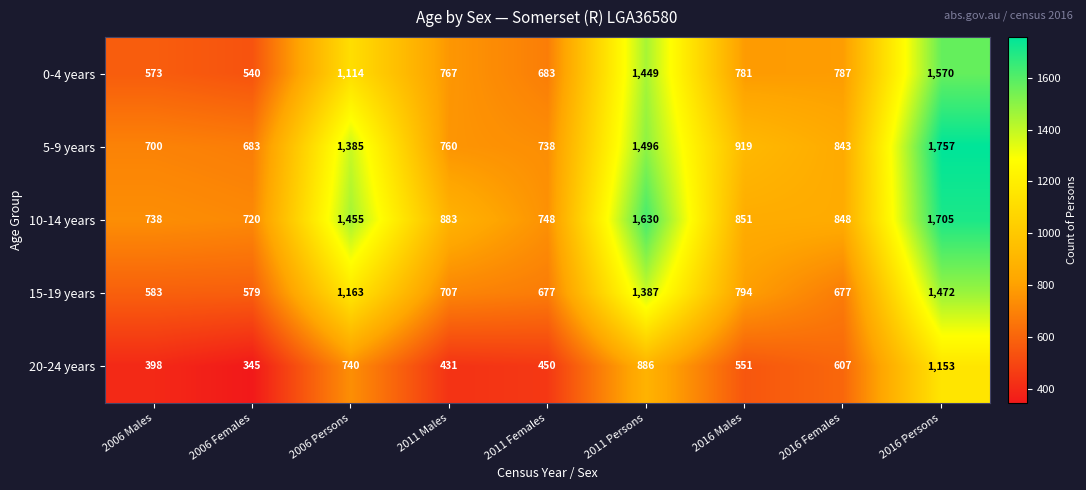

Rank the series by their maximum value, from highest to lowest.

5-9 years, 10-14 years, 0-4 years, 15-19 years, 20-24 years